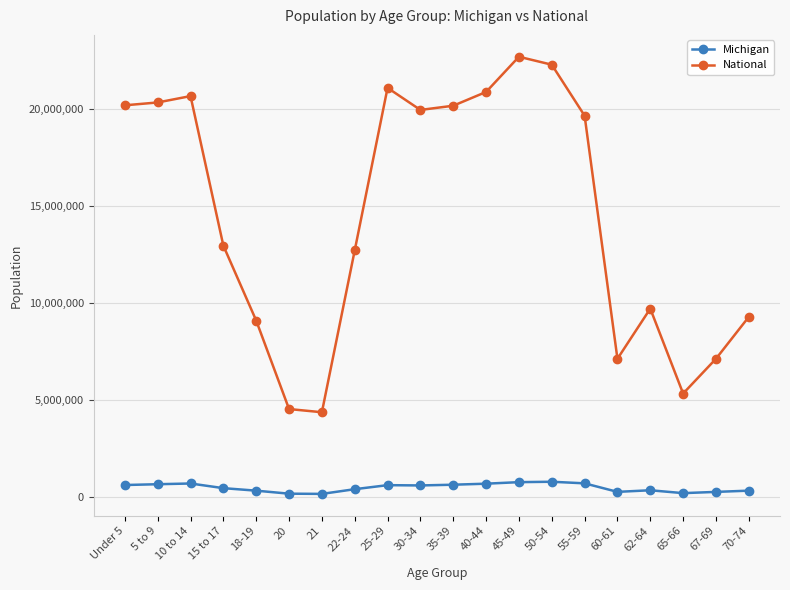

List the series in order of their peak value, lowest first.

Michigan, National